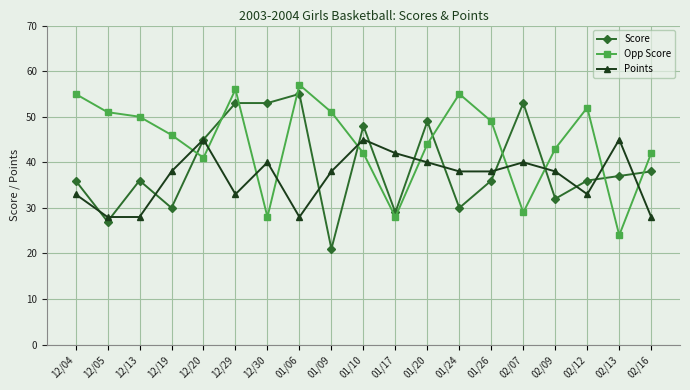

Does the chart have visible grid lines?

Yes